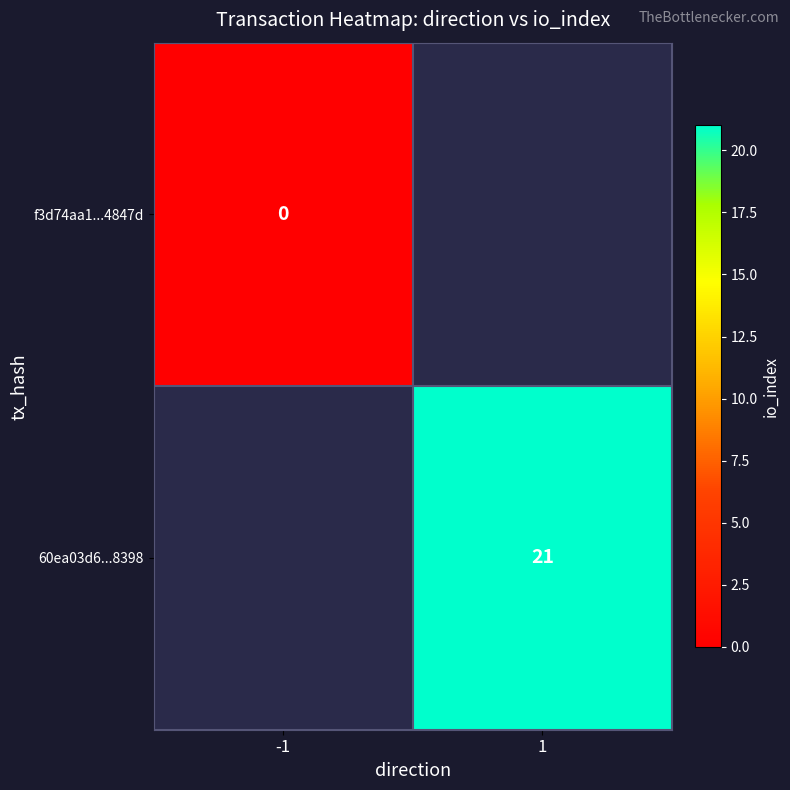

List the series in order of their overall mean, lowest first.

f3d74aa1...4847d, 60ea03d6...8398